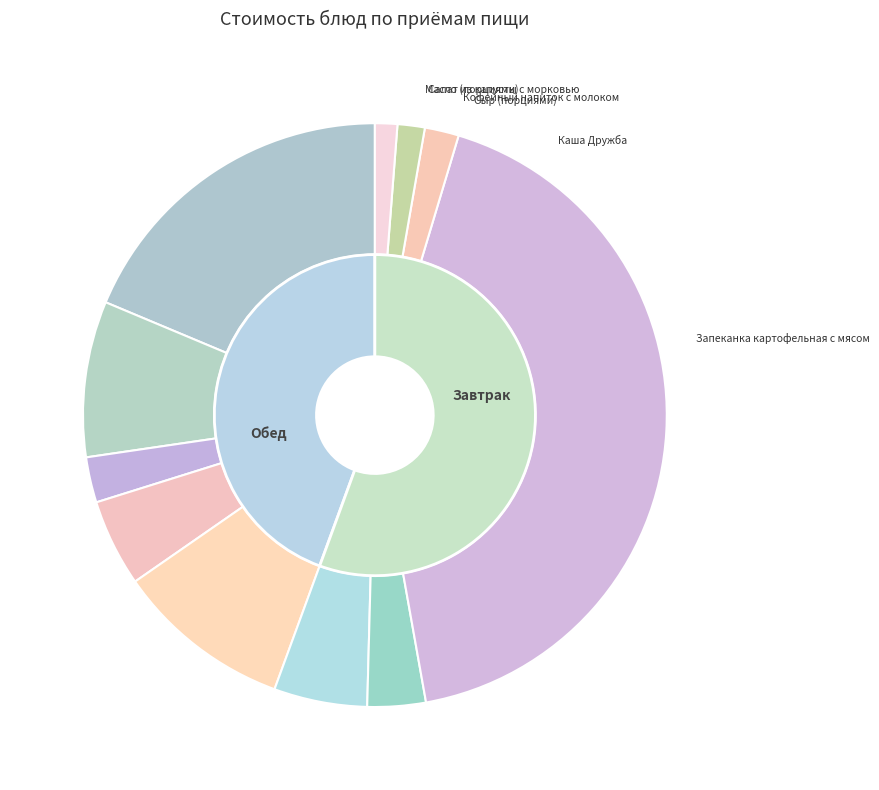

Count the number of slices in the pie.

11